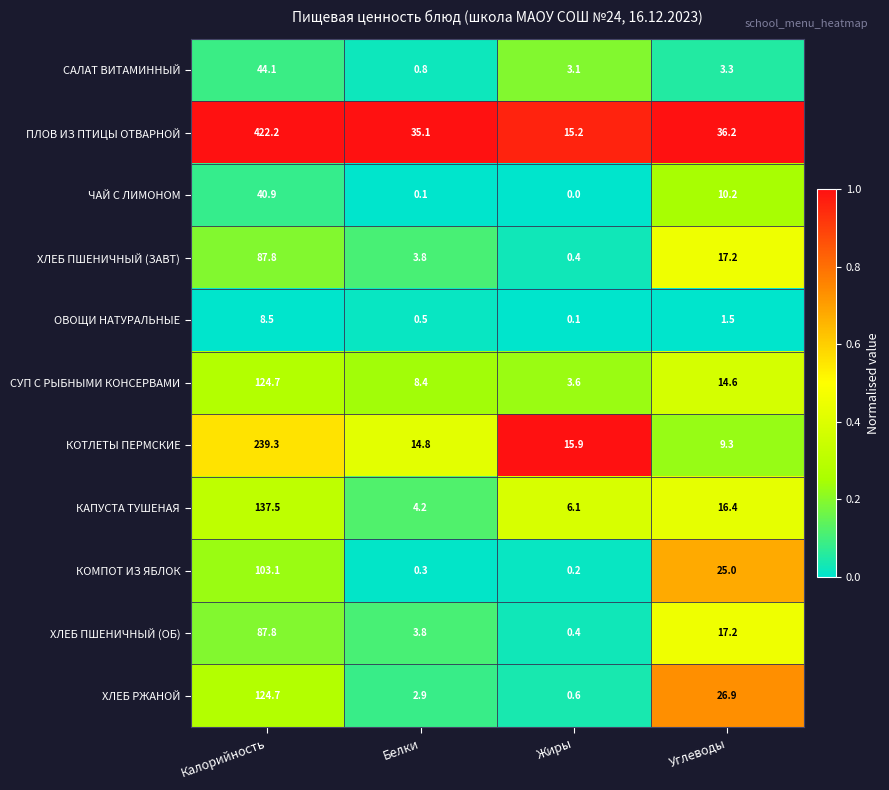

At which label does ОВОЩИ НАТУРАЛЬНЫЕ first exceed 1?

Калорийность